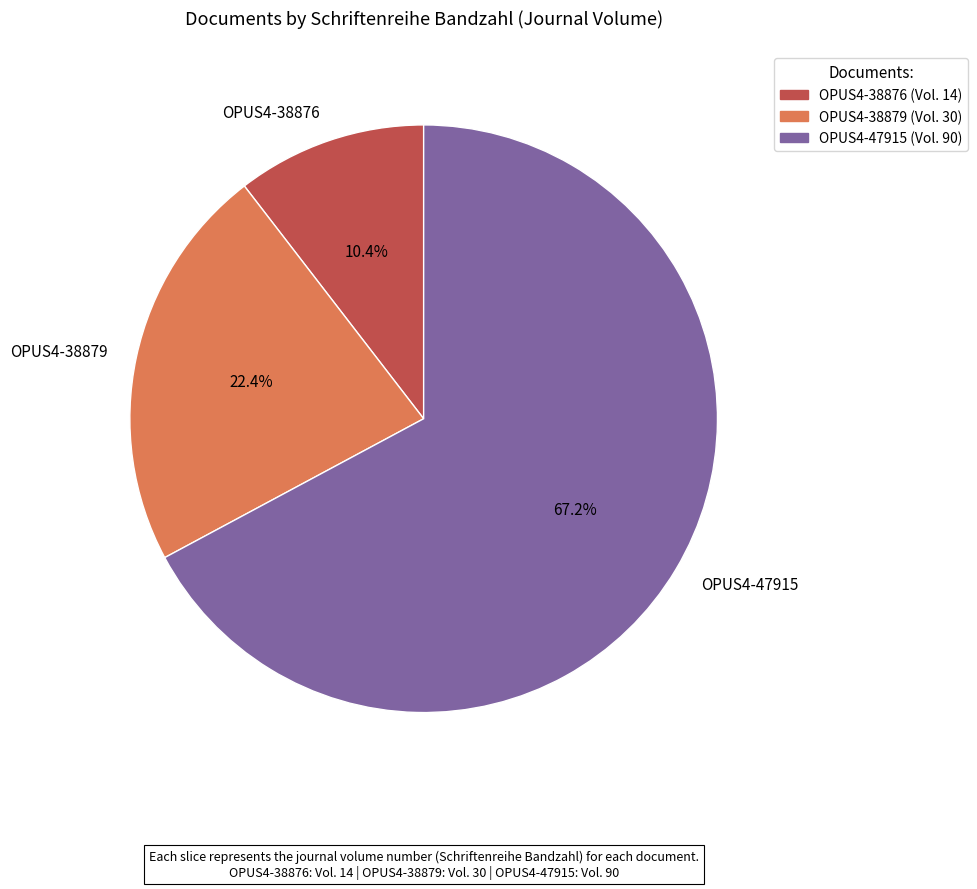

Which slice is the largest?

OPUS4-47915